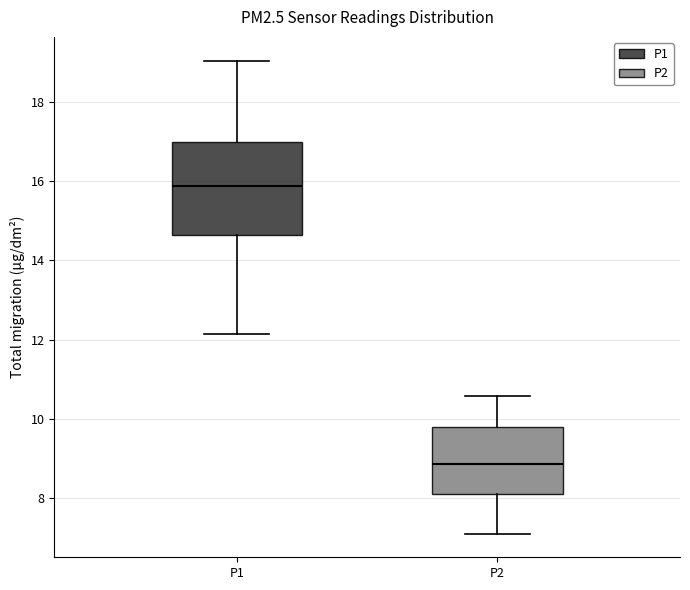

Reading left to right, read every box against the y-axis: the position of its median line, the range the box covers, and the ends of its whiskers. The values are not printed on the chart, so give them approximately, as read against the axis.

P1: median 15.8, box 14.6 to 17.0, whiskers 12.2 to 19.0
P2: median 8.8, box 8.2 to 9.8, whiskers 7.2 to 10.6